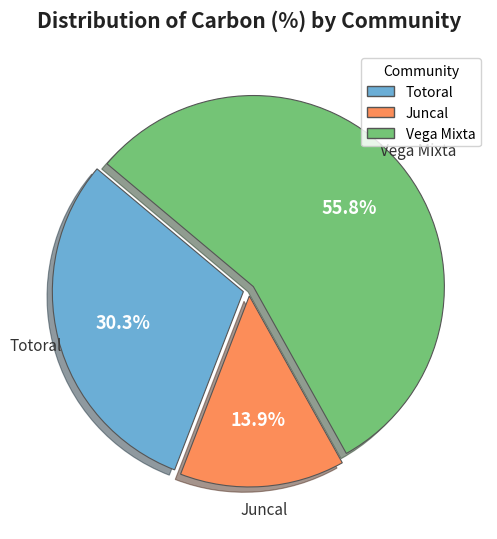

Rank the categories by value from lowest to highest.

Juncal, Totoral, Vega Mixta